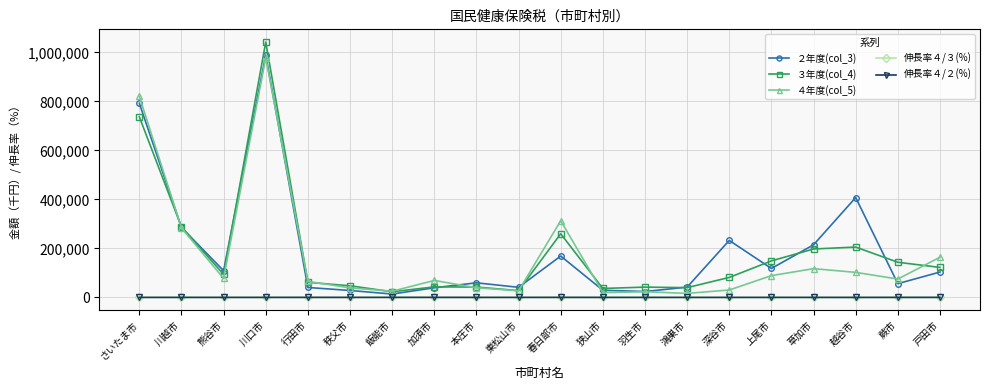

True or false: 伸長率４/２(%) and ４年度(col_5) intersect in this chart.

False